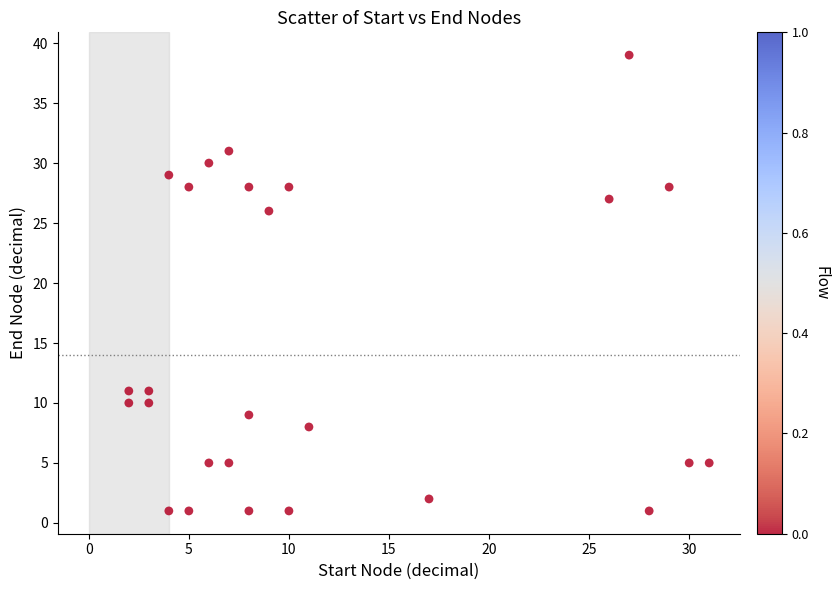

What is the range of Y values (max minus min)?

38